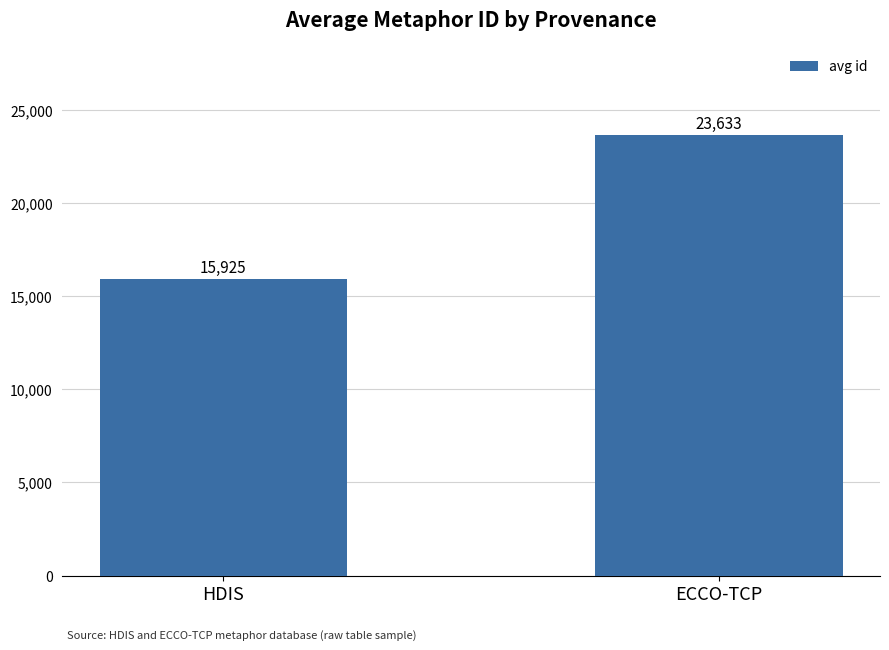

Rank the categories by value from highest to lowest.

ECCO-TCP, HDIS